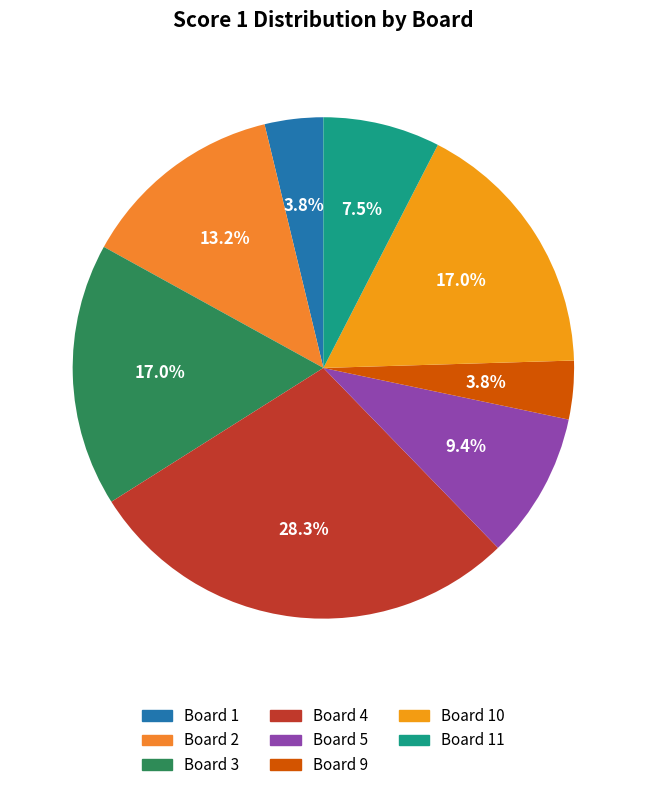

To the nearest percent, what is the average slice percentage?

12%